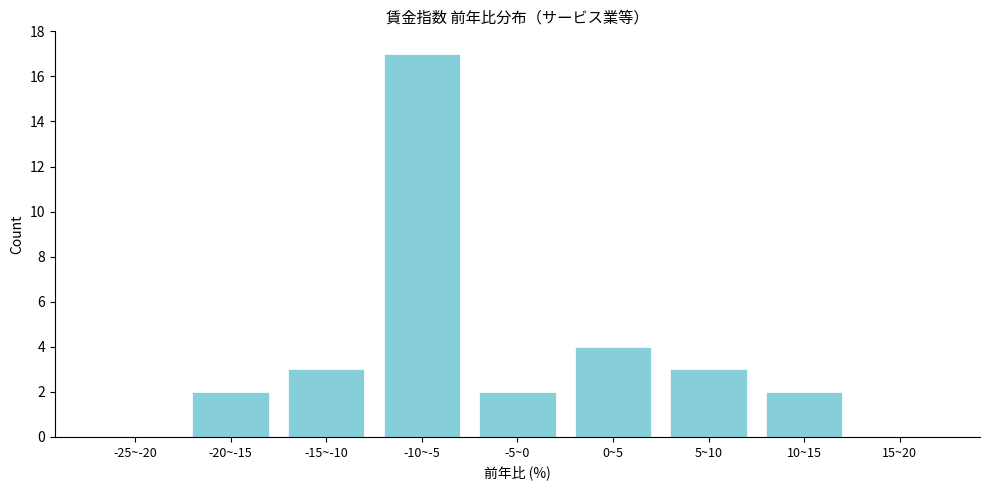

Reading left to right, transcribe all the data shown in this chart.

-25~-20=0	-20~-15=2	-15~-10=3	-10~-5=17	-5~0=2	0~5=4	5~10=3	10~15=2	15~20=0